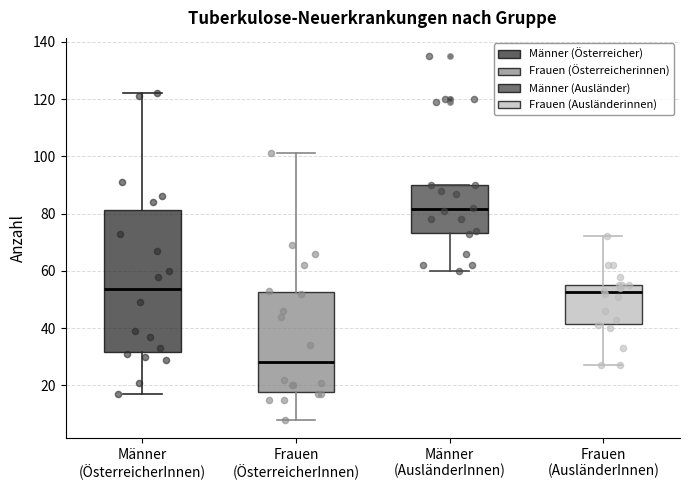

Where is the upper edge of the box for Frauen (AusländerInnen) on the y-axis? The values are not printed on the chart, so give them approximately, as read against the axis.

56